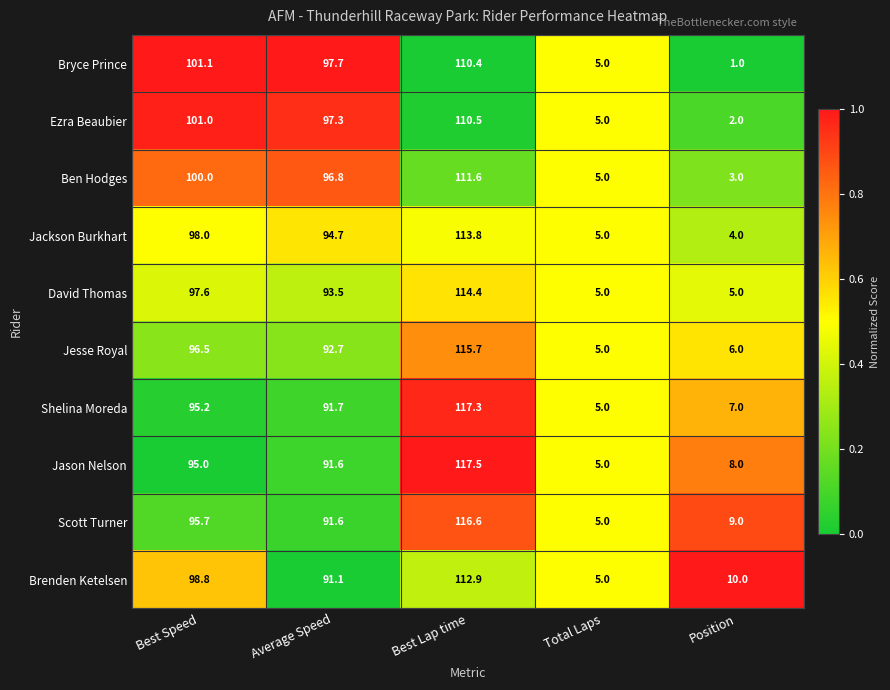

Is it true that Ben Hodges equals 4.6 at Position?

False